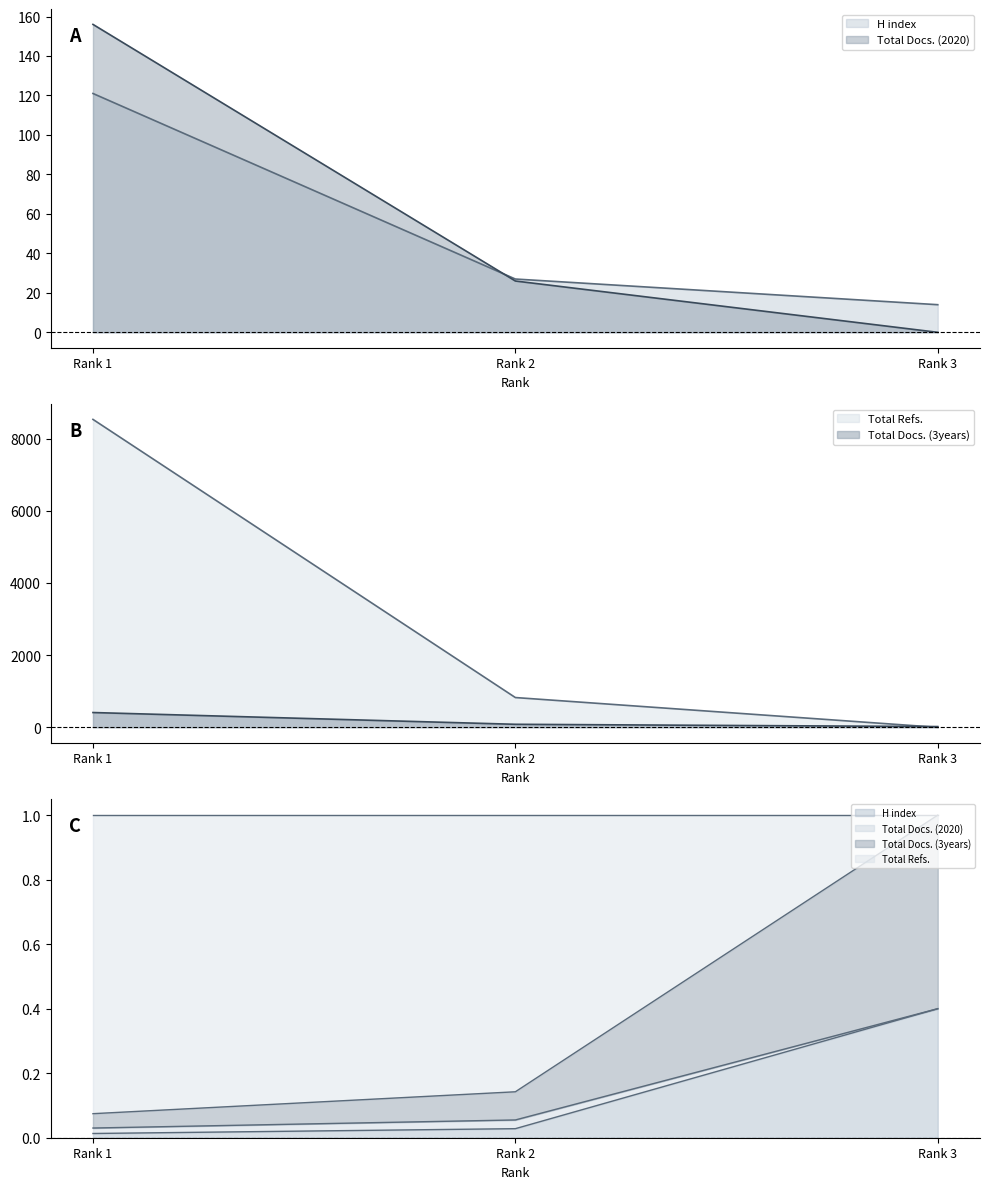

The H index series shows 14 at Rank 3. True or false?

True